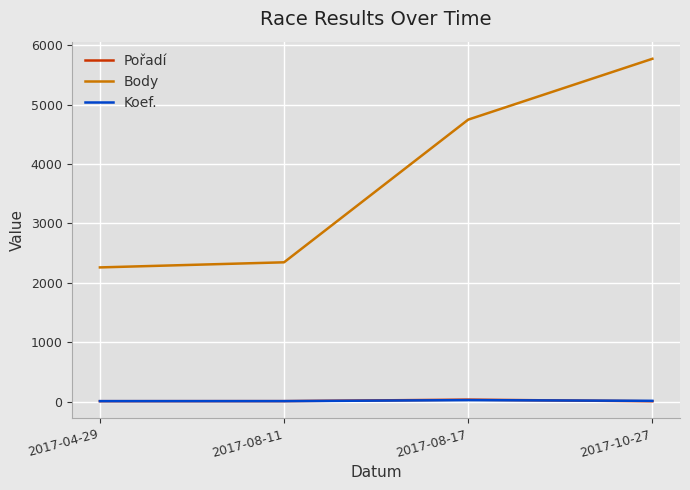

How many Koef. values are between 7 and 24?

4